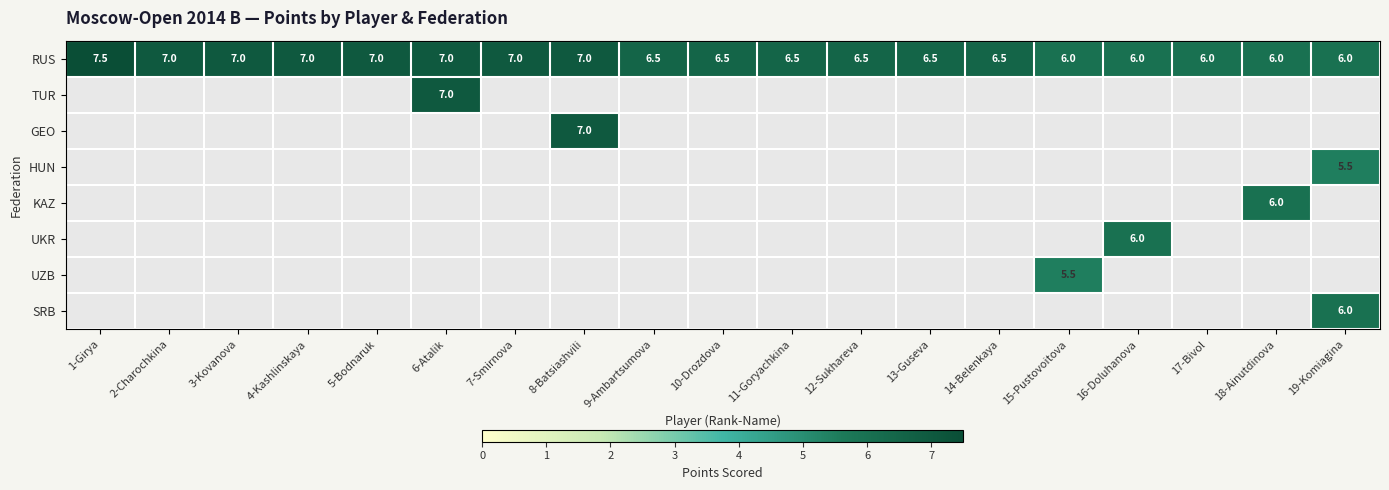

How many RUS values are between 6 and 7?

18